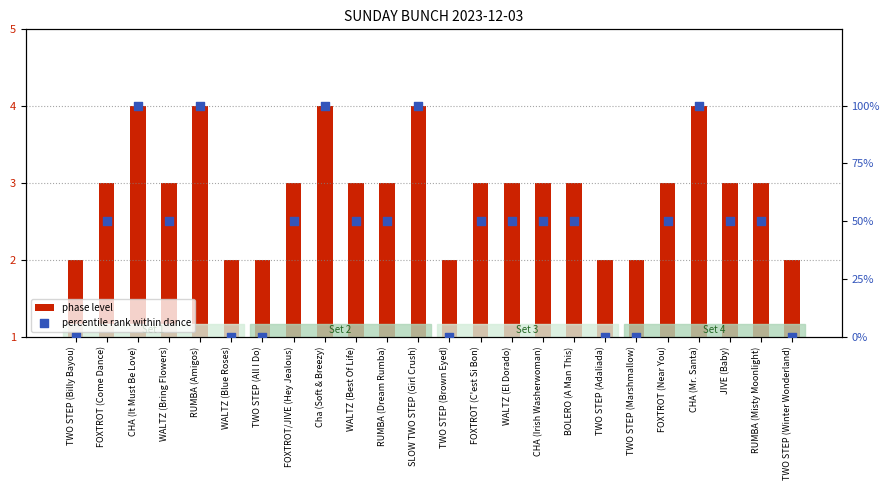

At which category is the sum across all series the highest?

CHA (It Must Be Love)